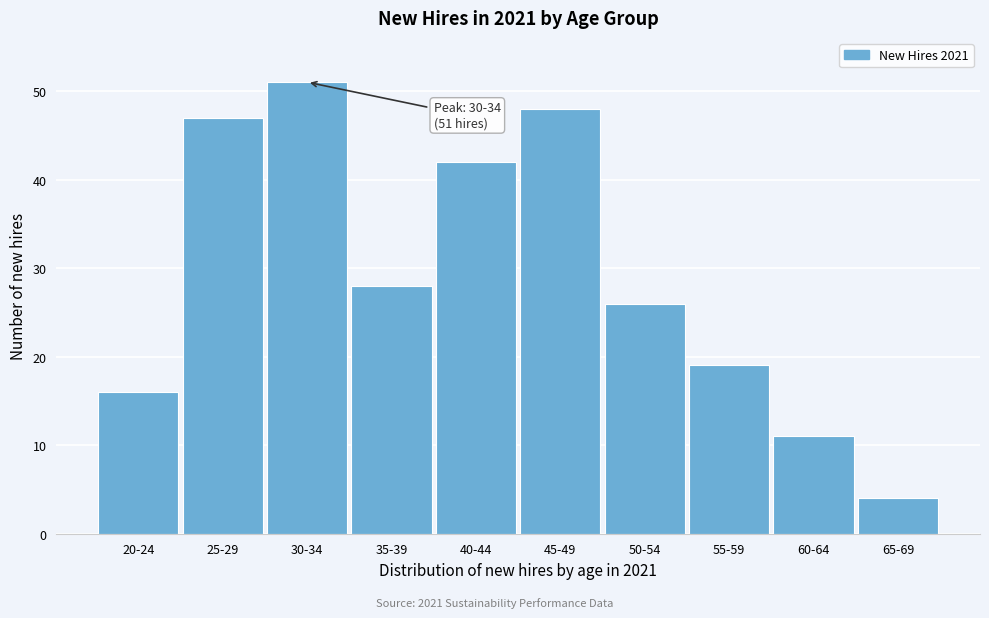

Reading right to left, list all the values displayed in this chart.

4	11	19	26	48	42	28	51	47	16